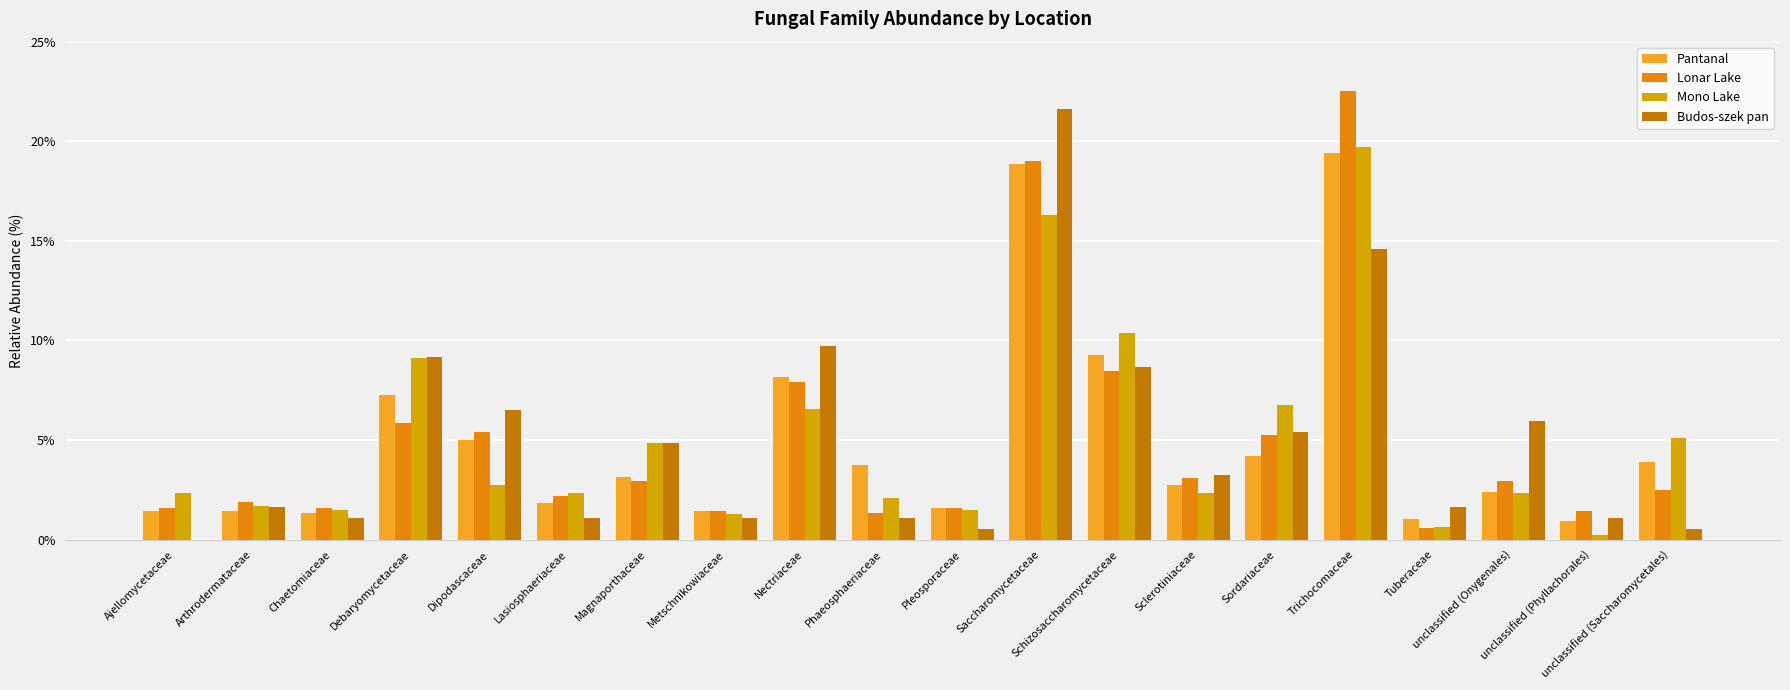

Reading left to right, what are all the values shown in this chart?

Pantanal: 1.4	1.4	1.3	7.3	5.0	1.8	3.2	1.4	8.2	3.7	1.6	18.9	9.3	2.7	4.2	19.4	1.1	2.4	0.9	3.9
Lonar Lake: 1.6	1.9	1.6	5.9	5.4	2.2	2.9	1.5	7.9	1.3	1.6	19.0	8.5	3.1	5.3	22.5	0.6	2.9	1.5	2.5
Mono Lake: 2.3	1.7	1.5	9.1	2.8	2.3	4.9	1.3	6.6	2.1	1.5	16.3	10.4	2.3	6.8	19.7	0.6	2.3	0.2	5.1
Budos-szek pan: 0.0	1.6	1.1	9.2	6.5	1.1	4.9	1.1	9.7	1.1	0.5	21.6	8.6	3.2	5.4	14.6	1.6	5.9	1.1	0.5